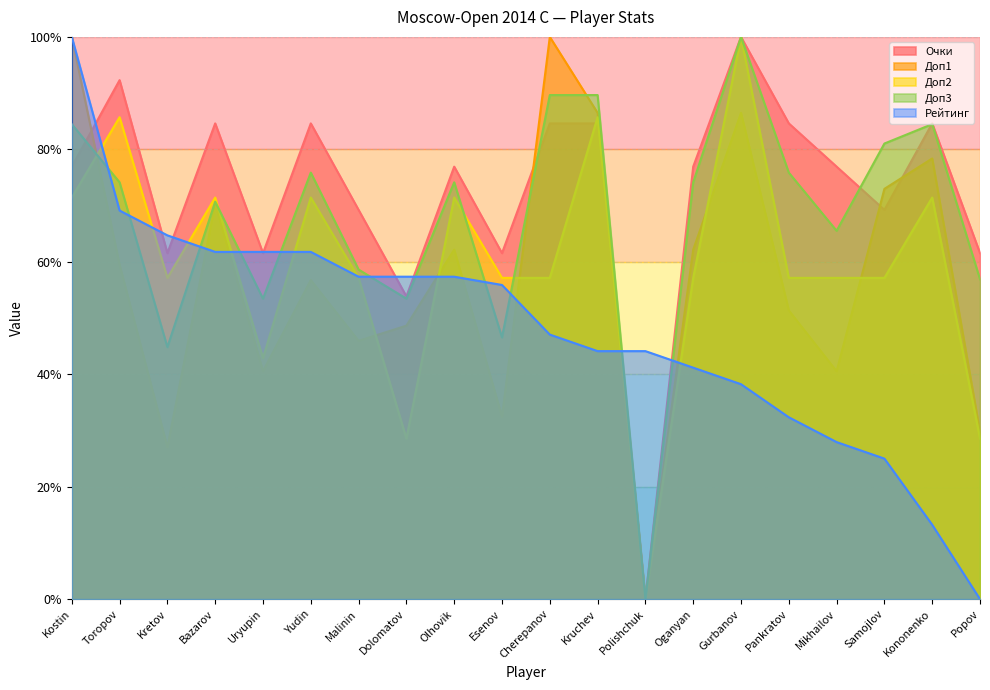

How many lines are shown in the chart?

5